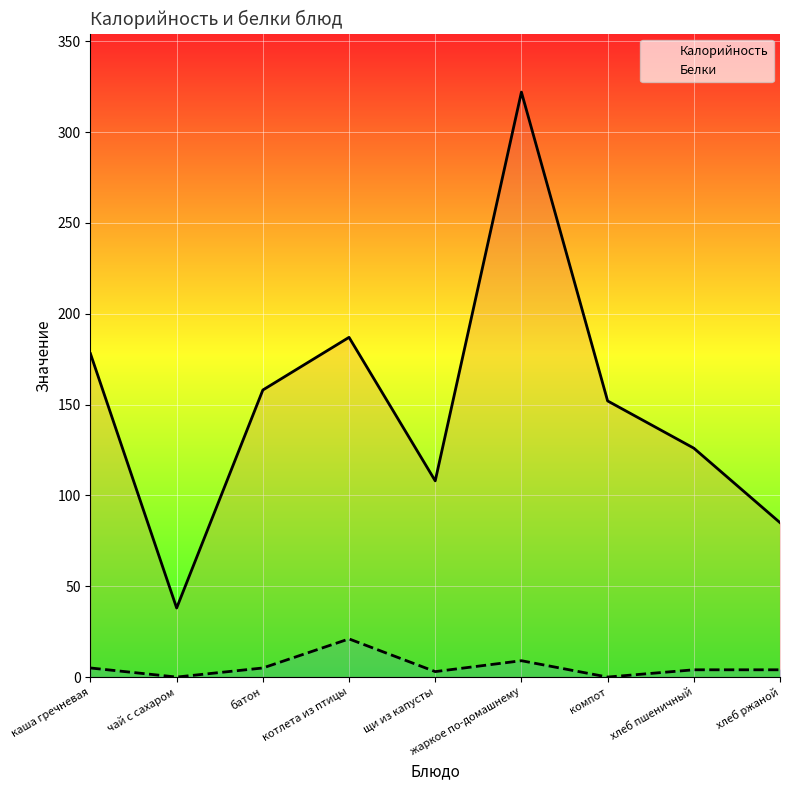

What is the total value across all series at щи из капусты?

111